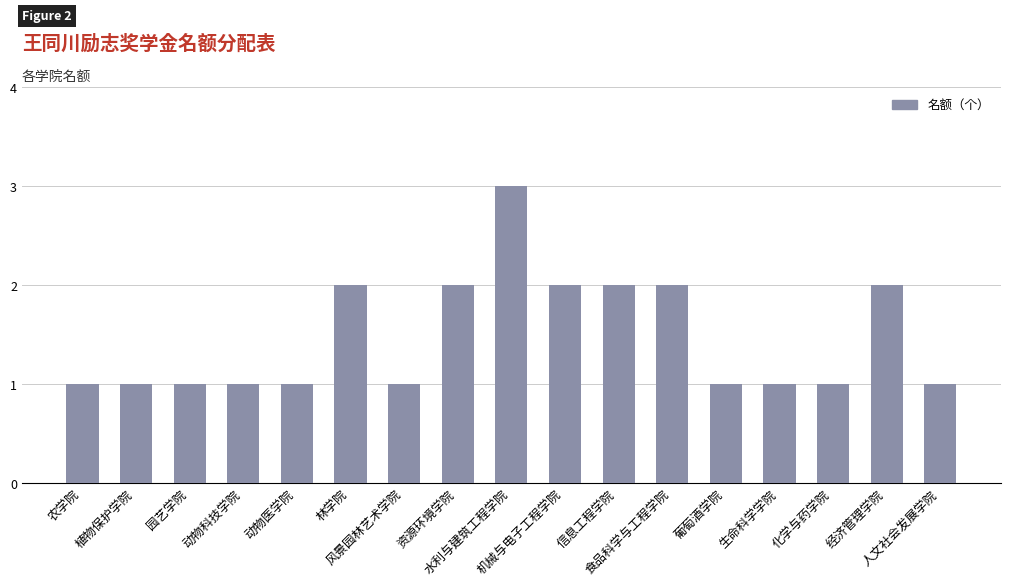

What is the value of the 12th bar from the left?

2